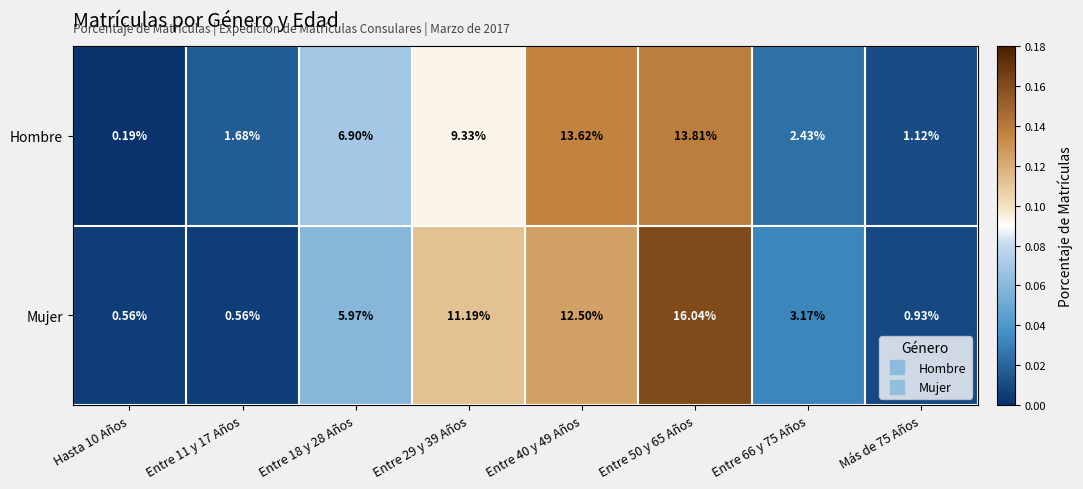

Which series has the largest range (max minus min)?

Mujer